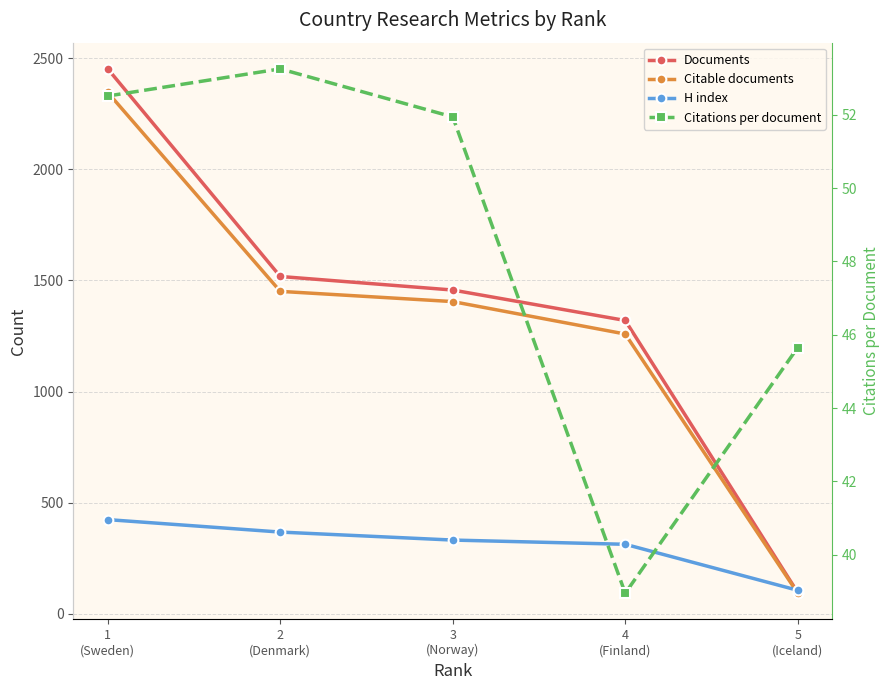

The value of H index at 5
(Iceland) is 106.0. True or false?

True